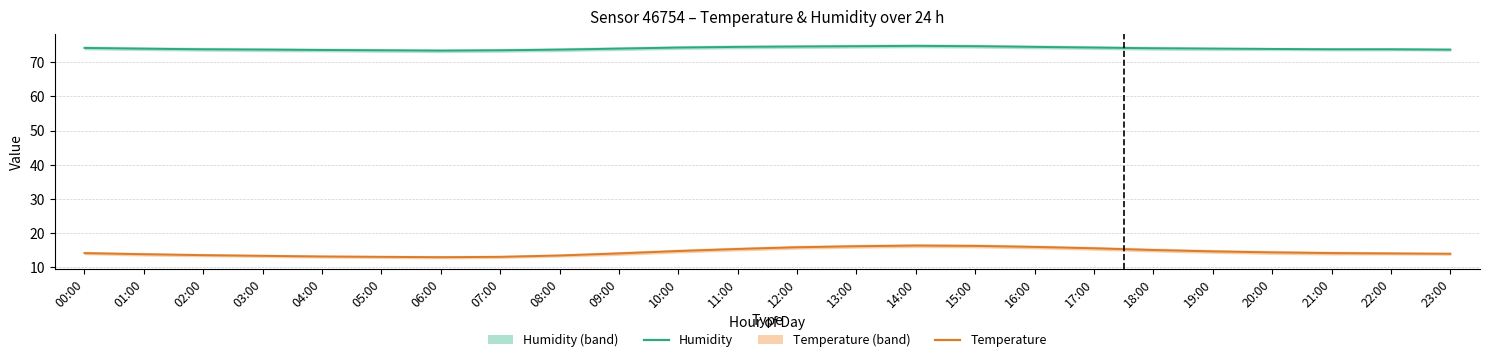

Reading left to right, extract all data points from this chart.

Humidity: 00:00=74.2	01:00=74.0	02:00=73.8	03:00=73.7	04:00=73.6	05:00=73.5	06:00=73.4	07:00=73.5	08:00=73.7	09:00=74.0	10:00=74.3	11:00=74.5	12:00=74.6	13:00=74.7	14:00=74.8	15:00=74.7	16:00=74.5	17:00=74.3	18:00=74.1	19:00=74.0	20:00=73.9	21:00=73.8	22:00=73.8	23:00=73.7
Temperature: 00:00=14.2	01:00=13.9	02:00=13.6	03:00=13.4	04:00=13.2	05:00=13.1	06:00=13.0	07:00=13.1	08:00=13.5	09:00=14.1	10:00=14.8	11:00=15.4	12:00=15.9	13:00=16.2	14:00=16.4	15:00=16.3	16:00=16.0	17:00=15.6	18:00=15.1	19:00=14.7	20:00=14.4	21:00=14.2	22:00=14.1	23:00=14.0